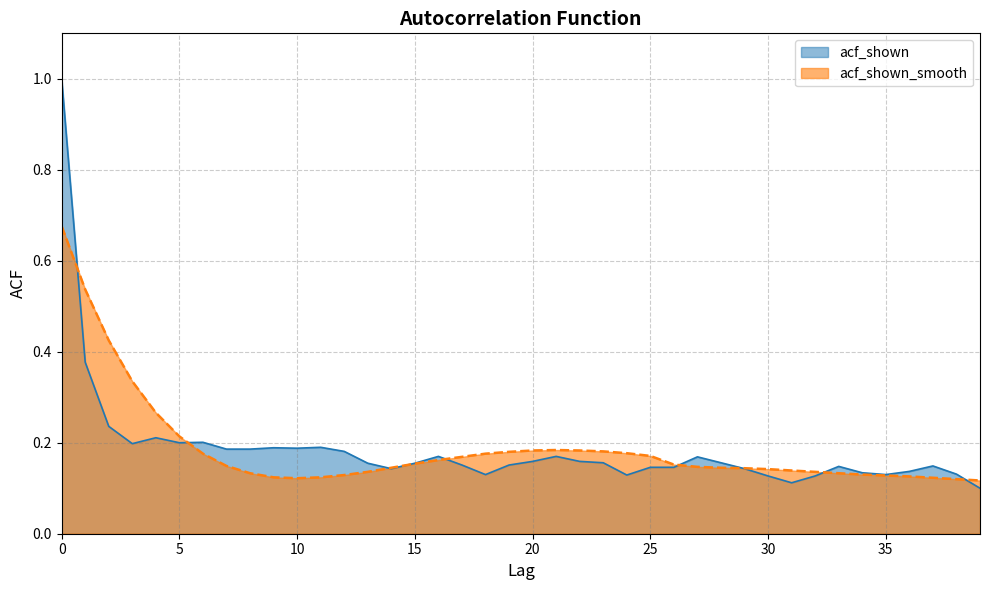

How many interior local valleys does the acf_shown series have?

8